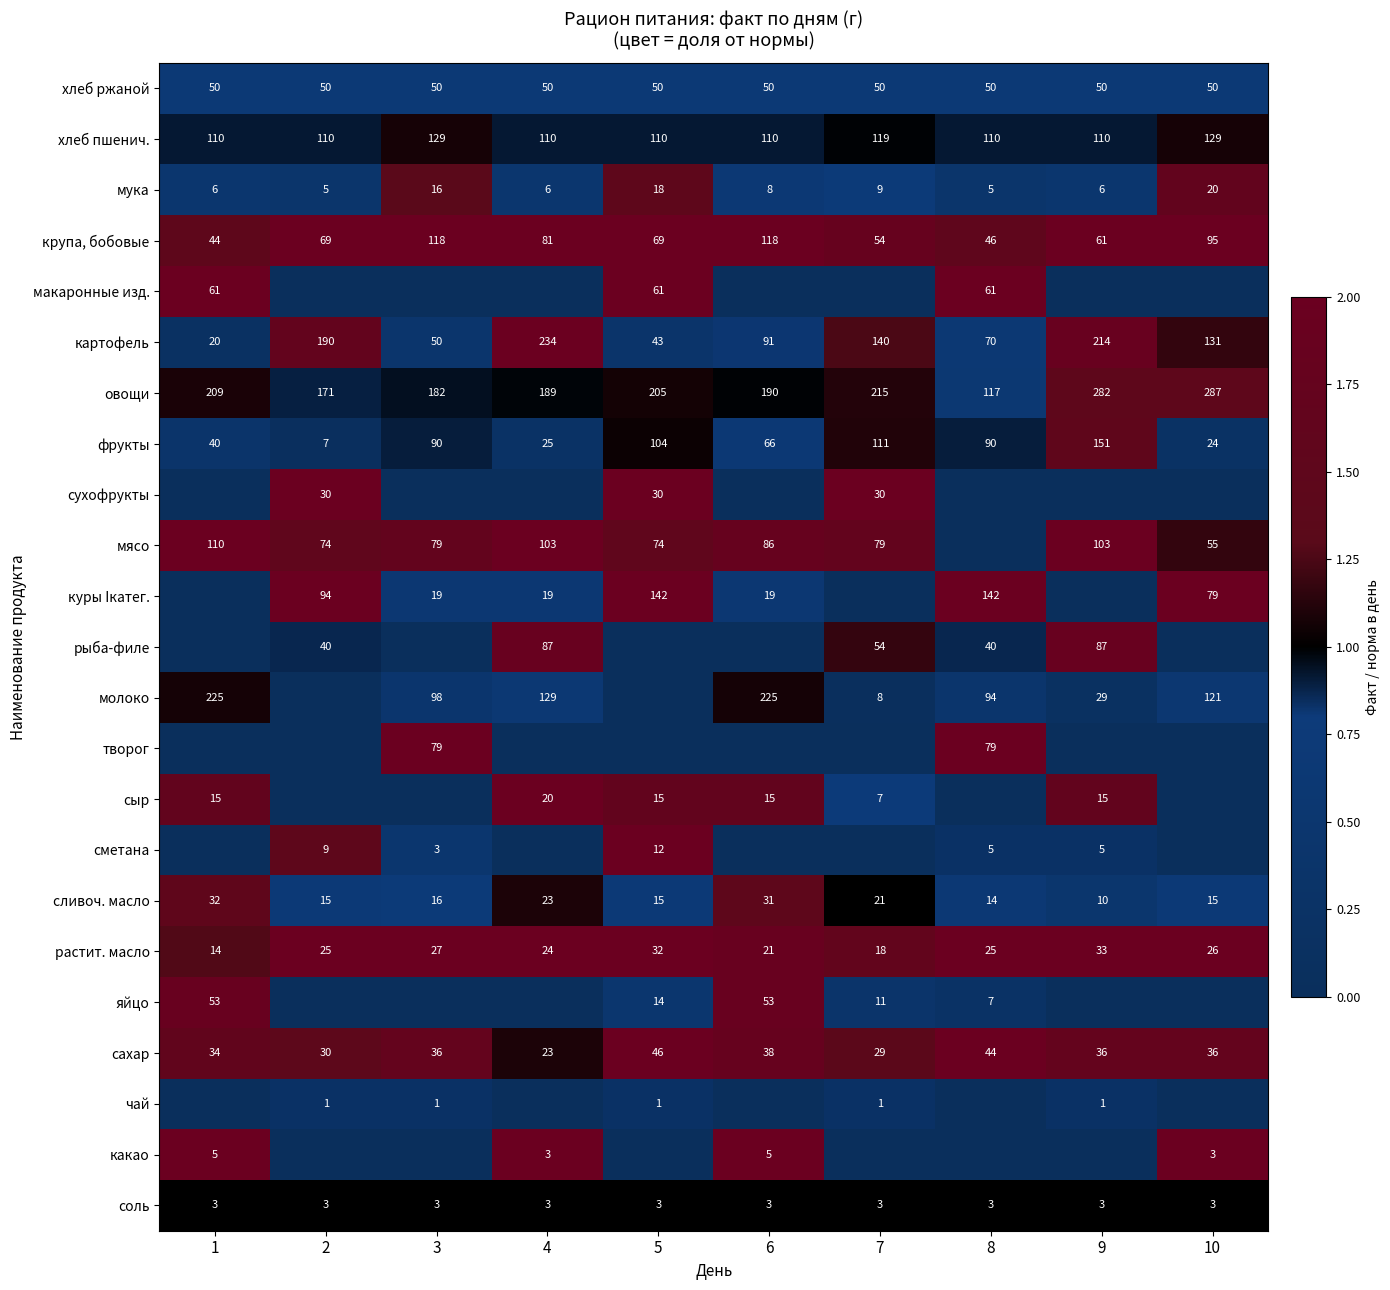

What is the lowest value of the мука series?

5